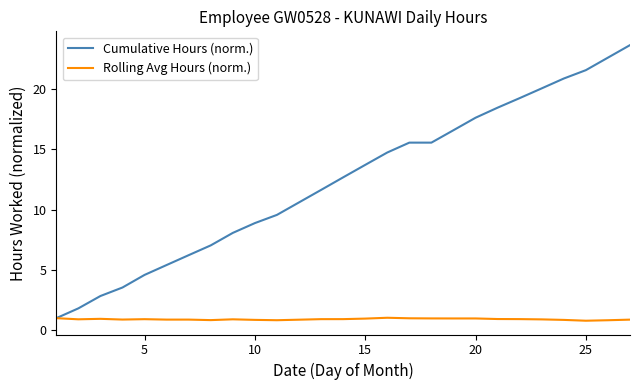

What is the difference between the maximum and minimum values in the Rolling Avg Hours (norm.) series?

0.2